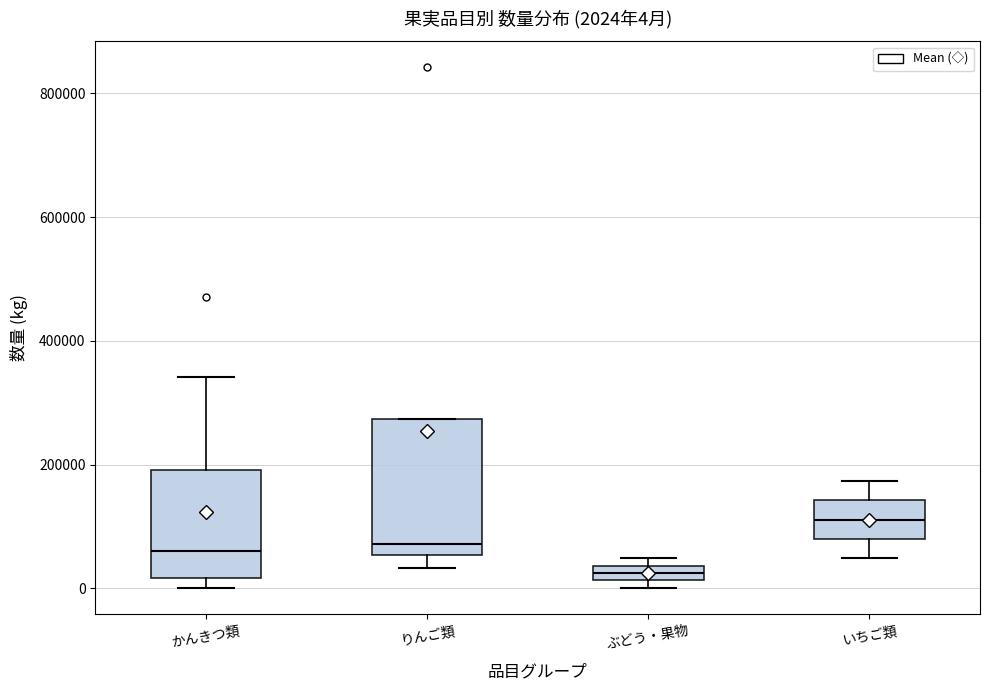

Which box has the highest median line?

いちご類